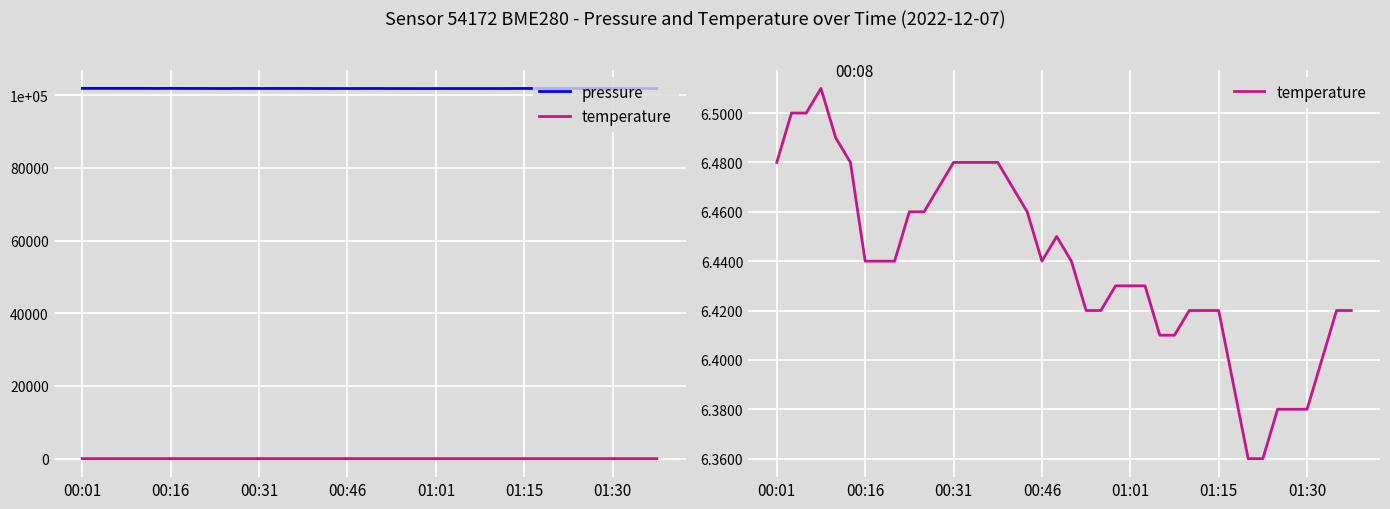

How many lines are shown in the chart?

2